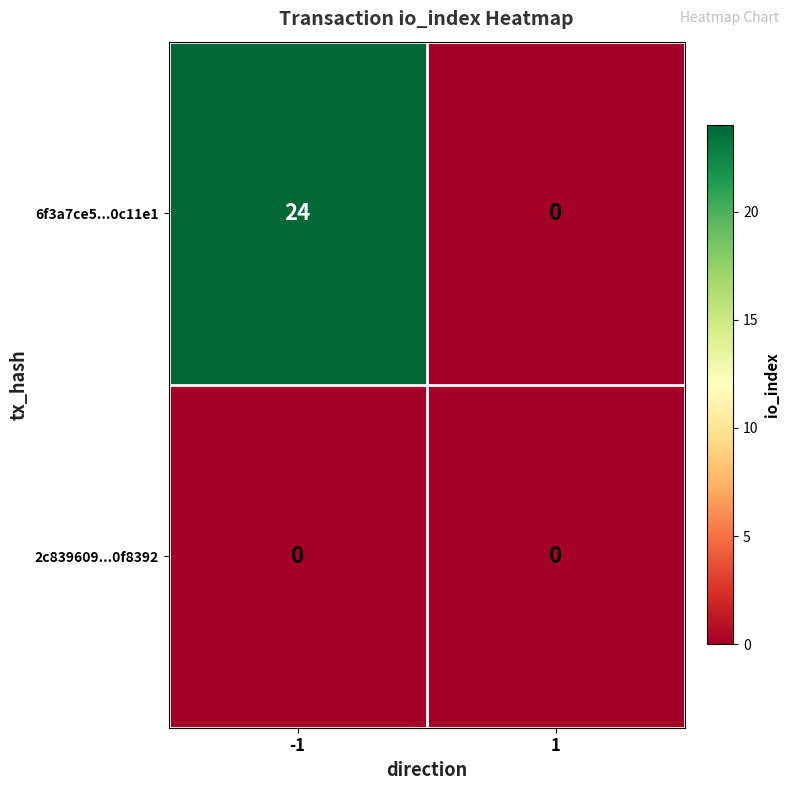

Rank the series by their maximum value, from lowest to highest.

2c839609...0f8392, 6f3a7ce5...0c11e1